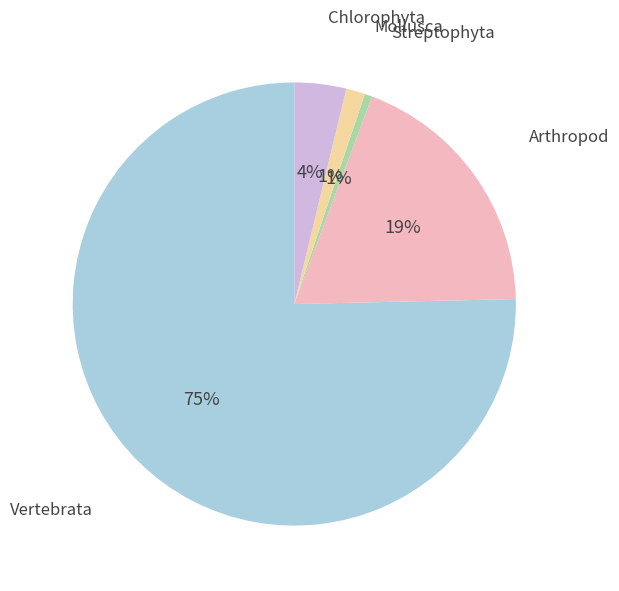

Between Streptophyta and Chlorophyta, which is larger?

Chlorophyta